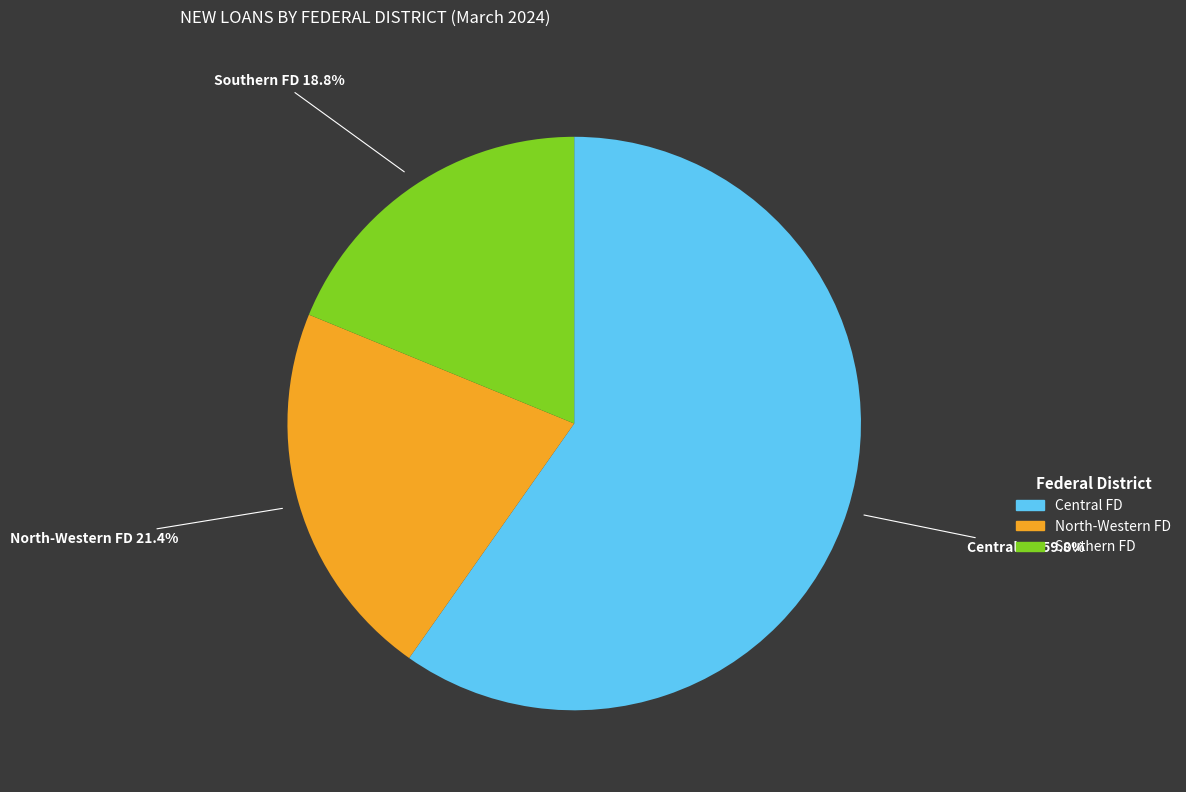

Is there a majority slice in this chart?

Yes